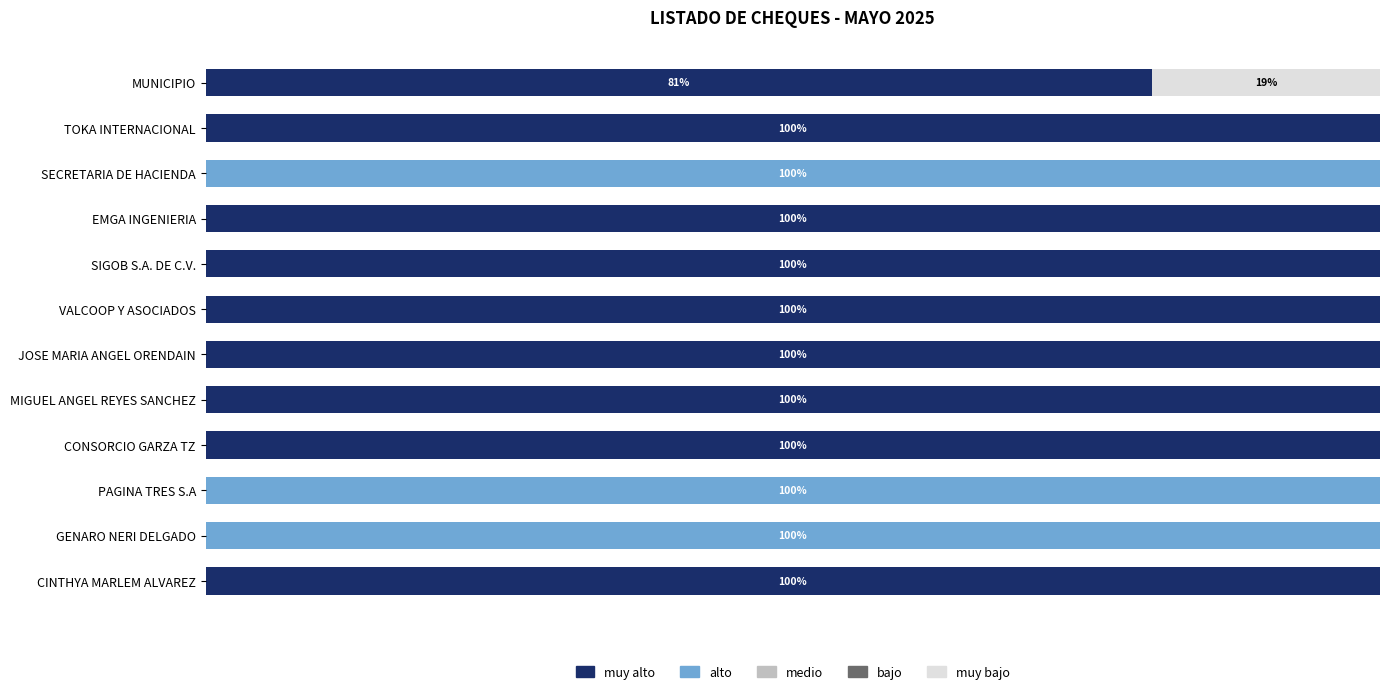

Which series has the widest spread of values?

muy alto